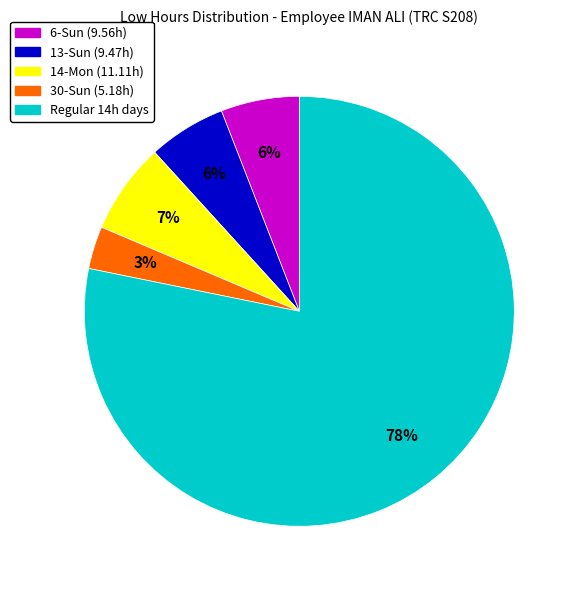

Which has a higher value, 13-Sun (9.47h) or 30-Sun (5.18h)?

13-Sun (9.47h)